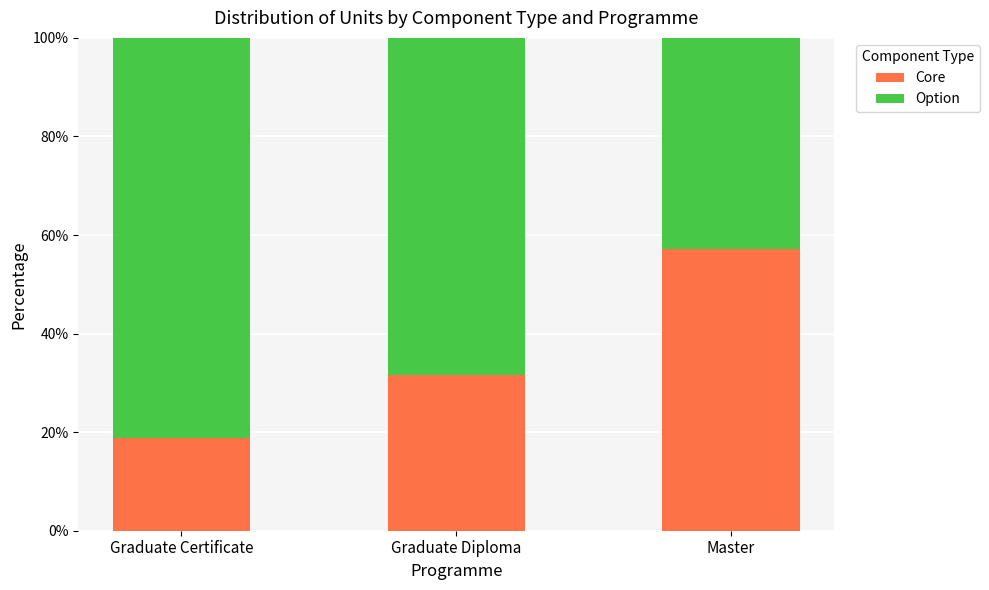

Reading right to left, transcribe the values for Core.

57.1	31.6	18.8